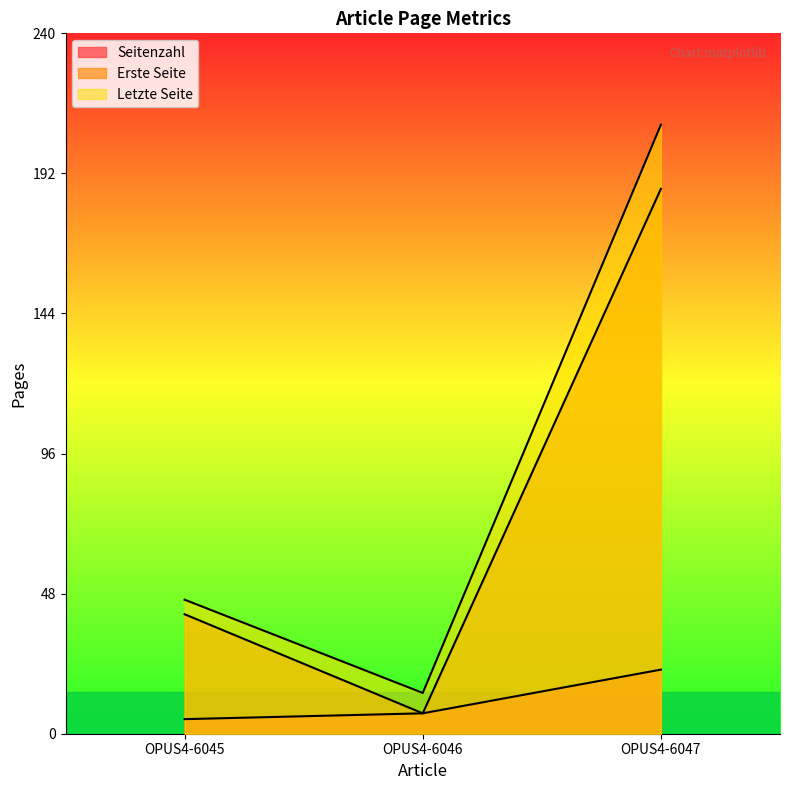

How many values in the Letzte Seite series are below 46?

1